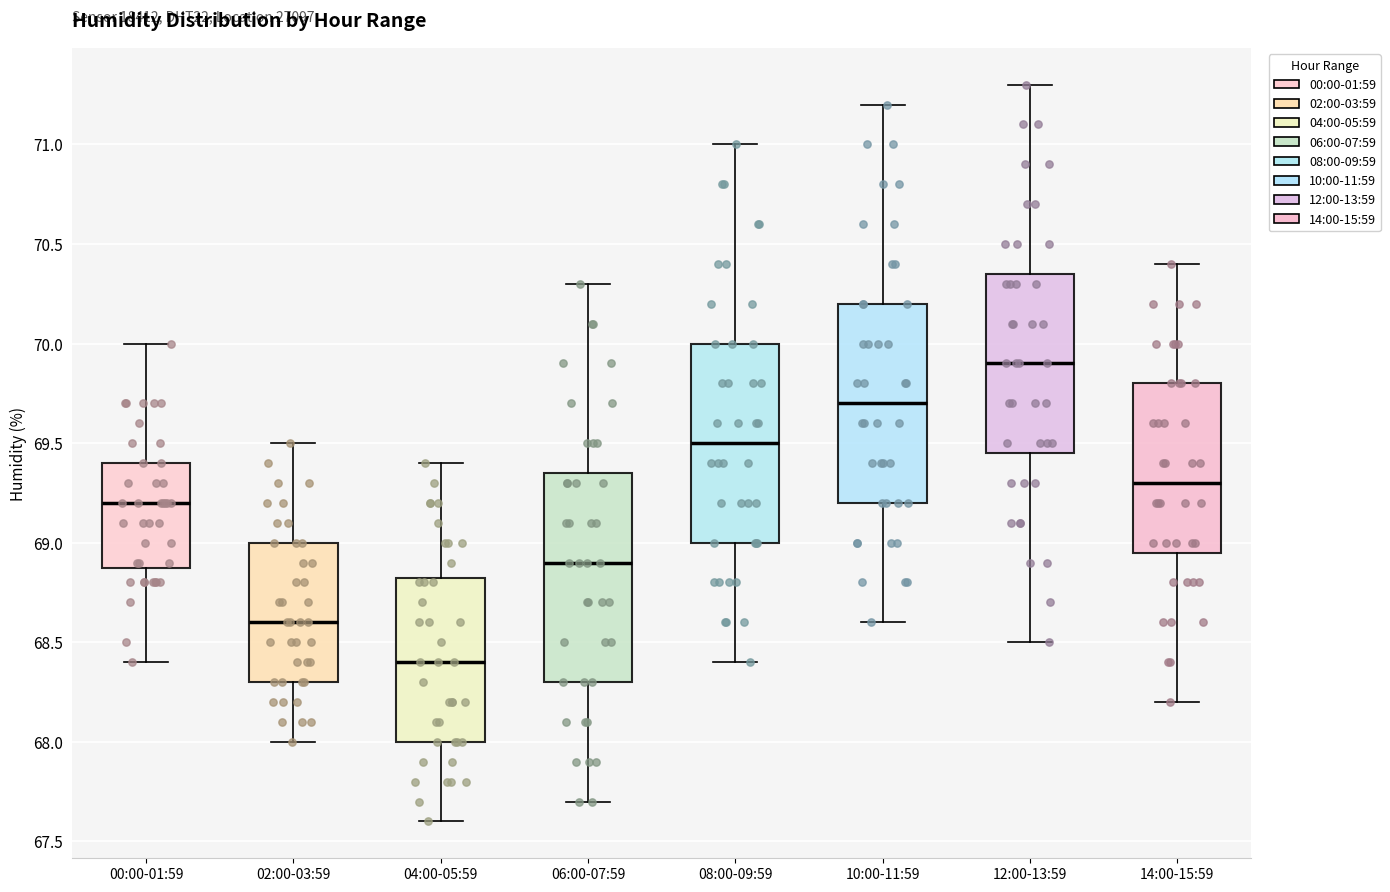

Where does the lower whisker of the box for 10:00-11:59 end on the y-axis? The values are not printed on the chart, so give them approximately, as read against the axis.

68.60